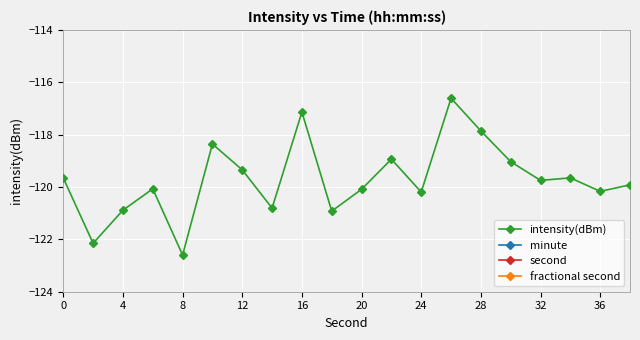

What is the lowest value of the intensity(dBm) series?

-122.6